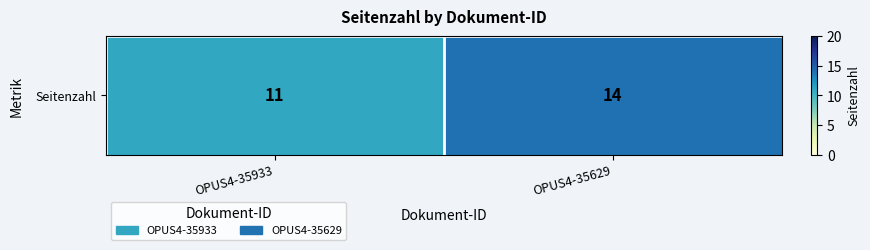

What is the change in value from OPUS4-35933 to OPUS4-35629?

+3